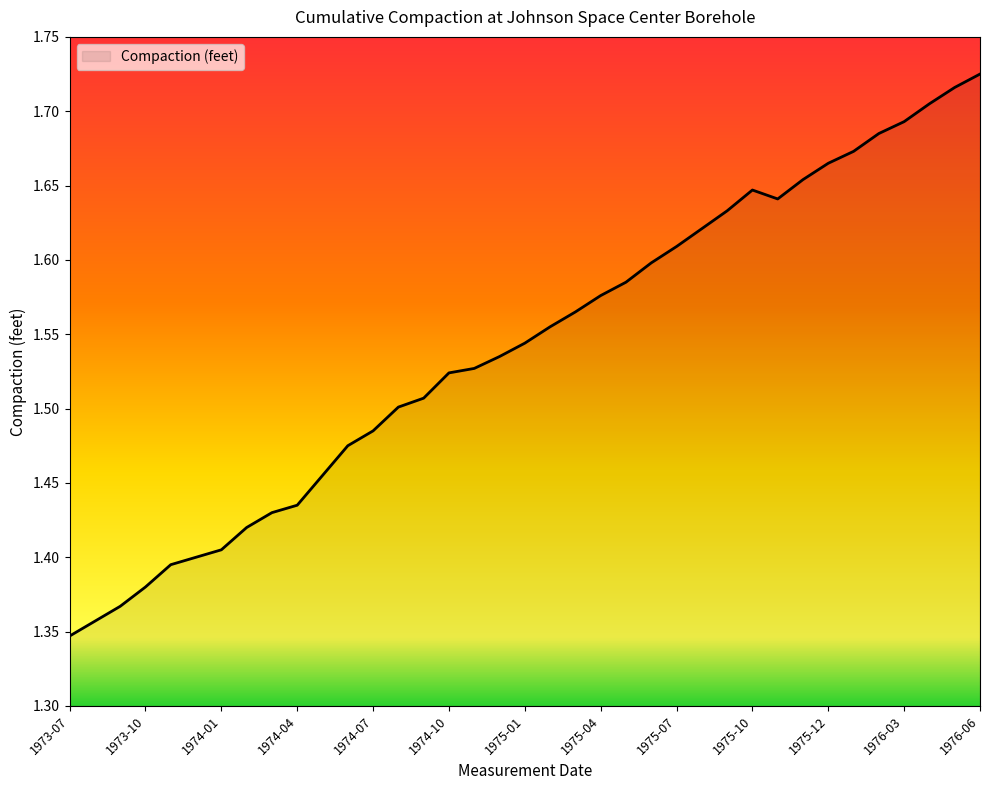

What is the sum of all values?

57.0